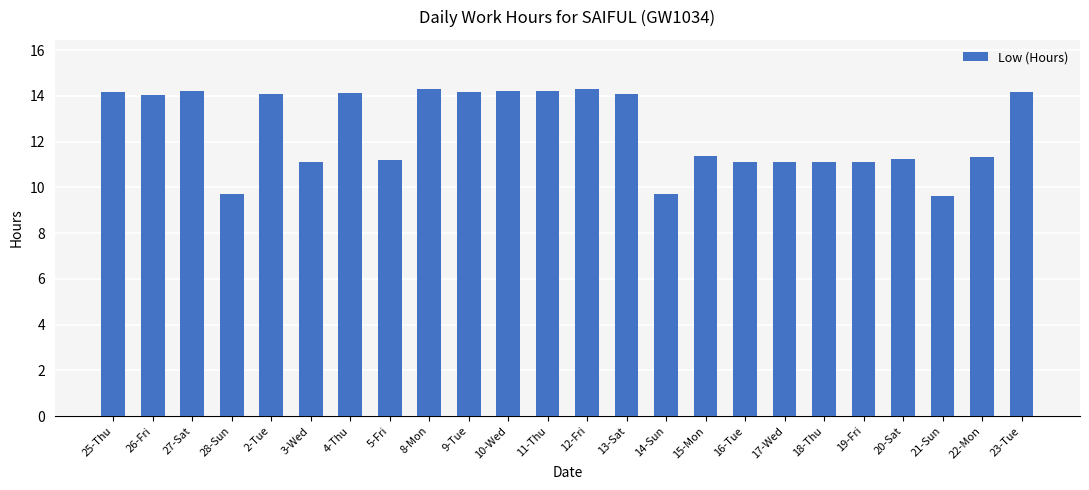

What is the ratio of the value at 21-Sun to the value at 10-Wed?

0.7